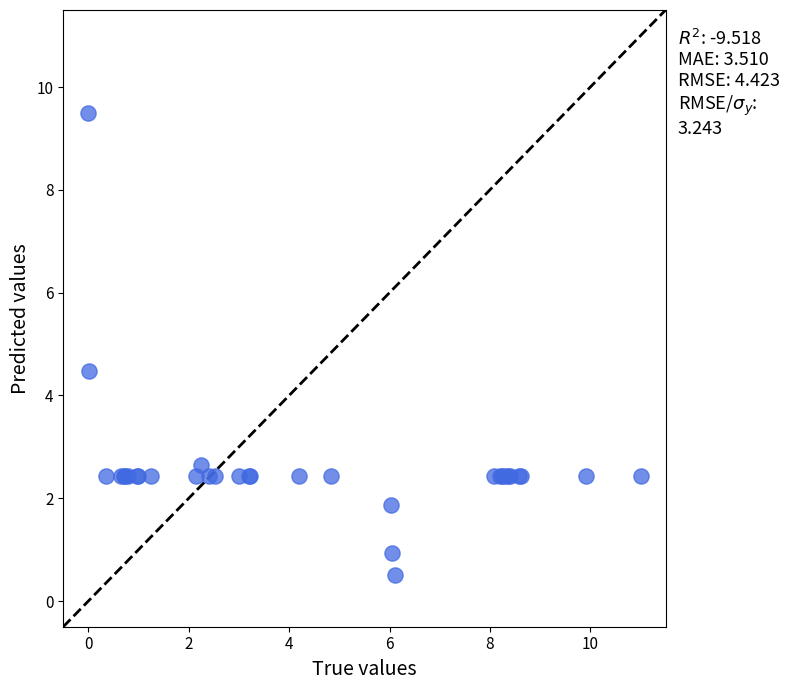

What Y value in the scatter plot is closest to 5?

4.5